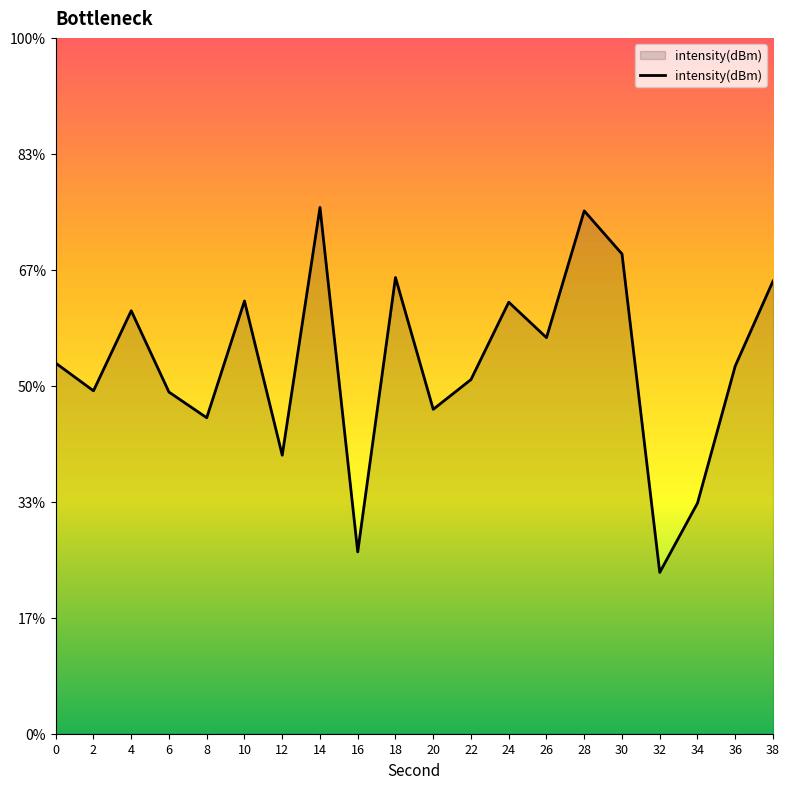

List the labels in order of value, smallest first.

32, 16, 34, 12, 8, 20, 6, 2, 22, 36, 0, 26, 4, 24, 10, 38, 18, 30, 28, 14